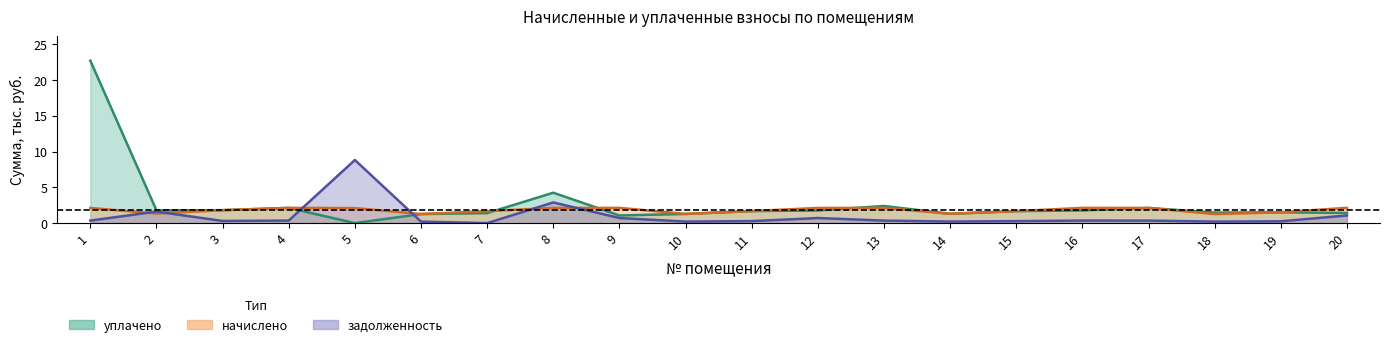

Rank the categories by начислено value from highest to lowest.

20, 9, 16, 4, 1, 8, 12, 13, 17, 5, 3, 11, 15, 7, 19, 2, 14, 10, 6, 18